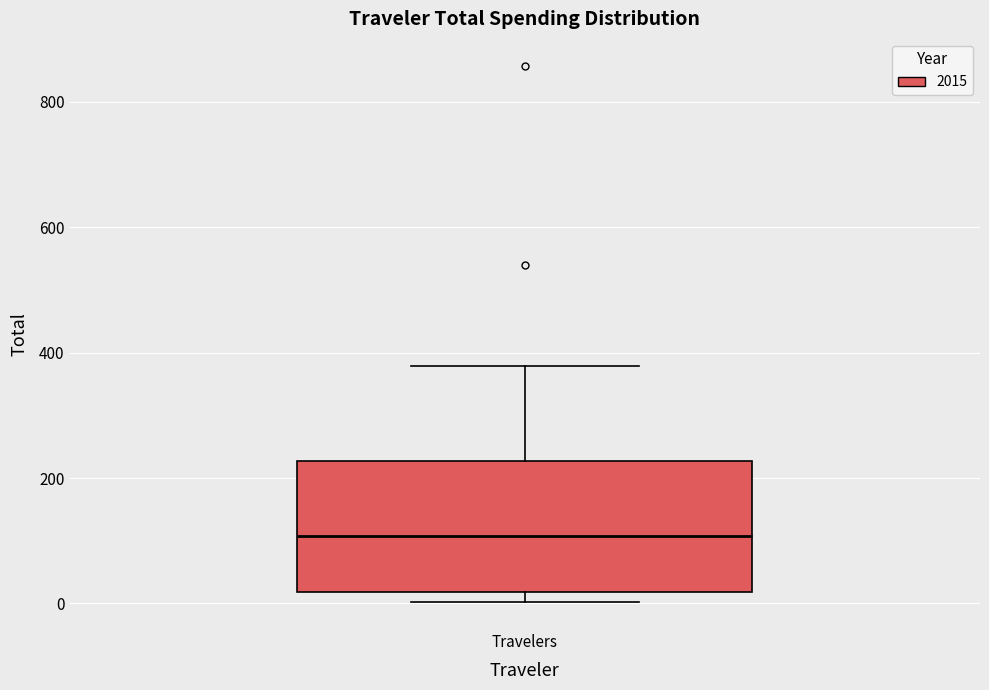

Where is the lower edge of the box for Travelers on the y-axis? The values are not printed on the chart, so give them approximately, as read against the axis.

20